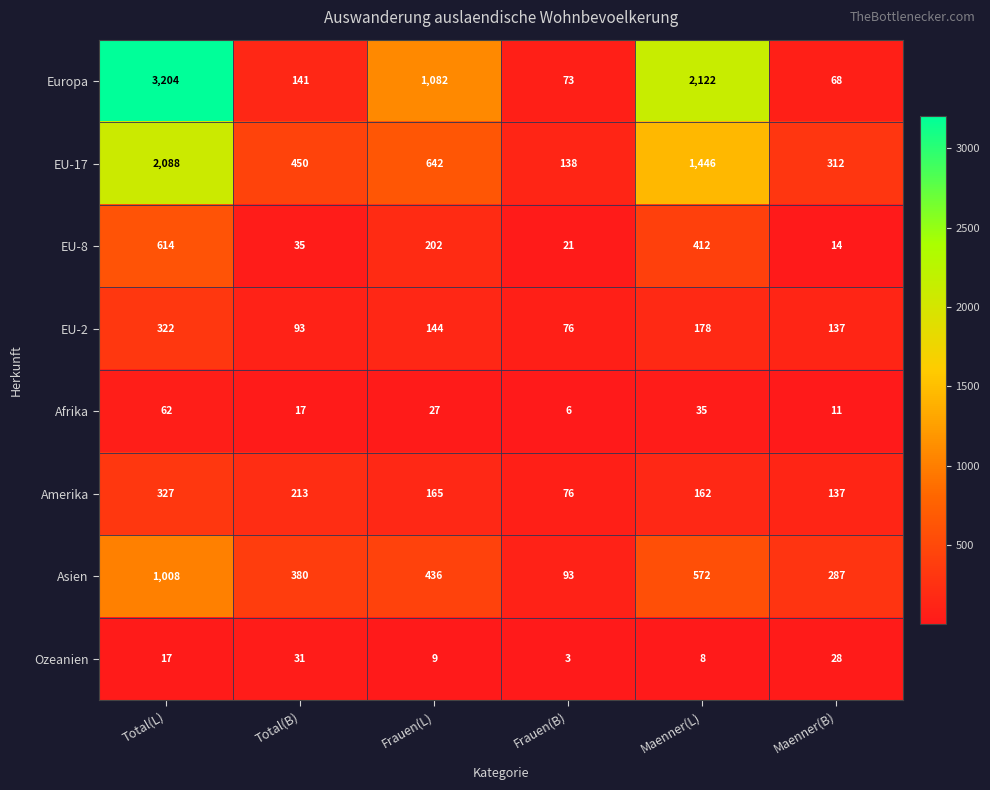

Which series has the largest total across all categories?

Europa